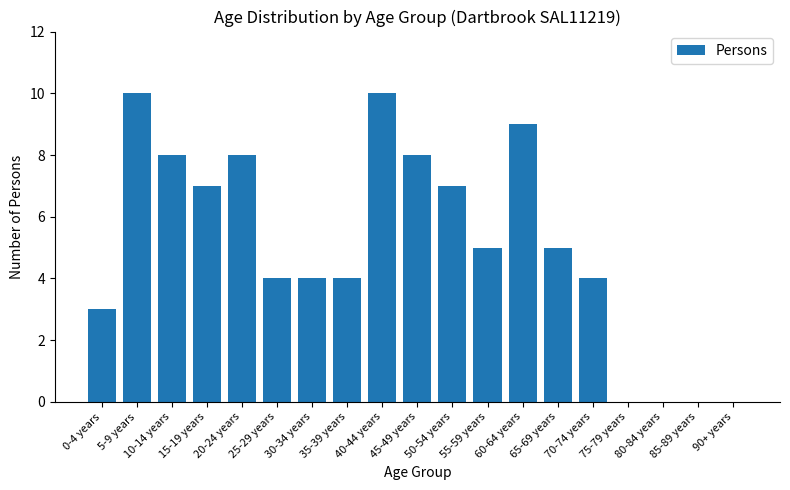

What is the sum of the values at 55-59 years and 15-19 years?

12